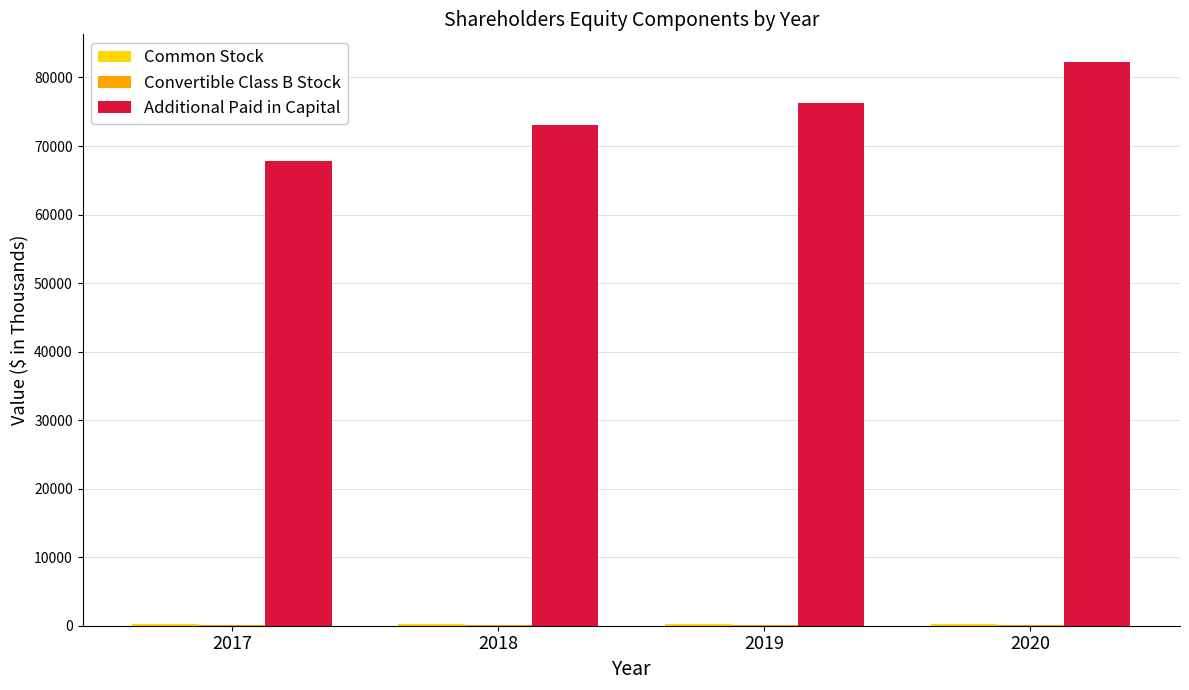

At which category does the chart reach its peak across all series?

2020